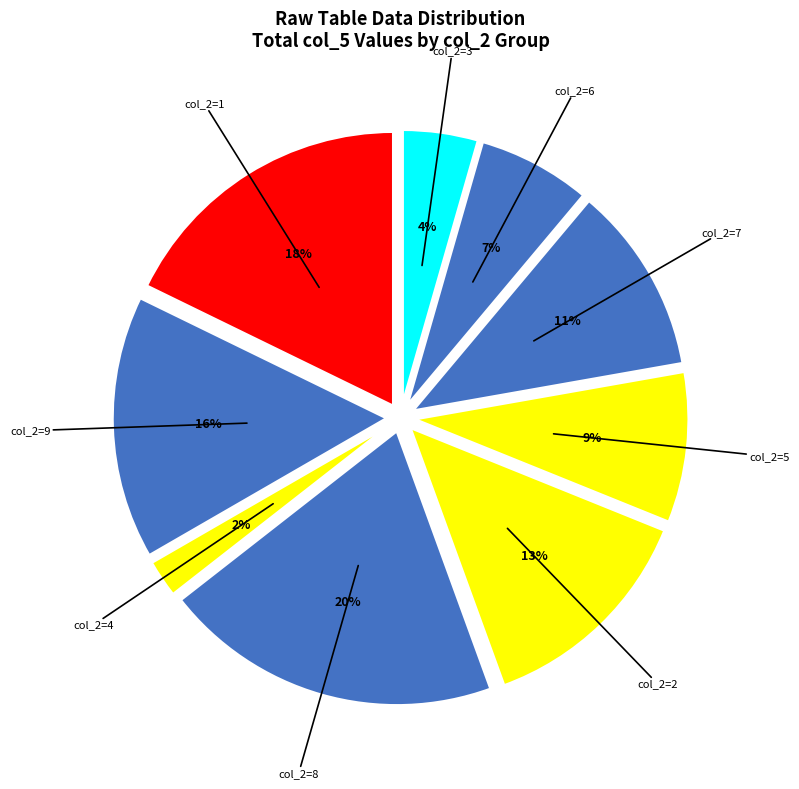

To the nearest percent, what is the difference between the largest and smallest slice percentages?

18%